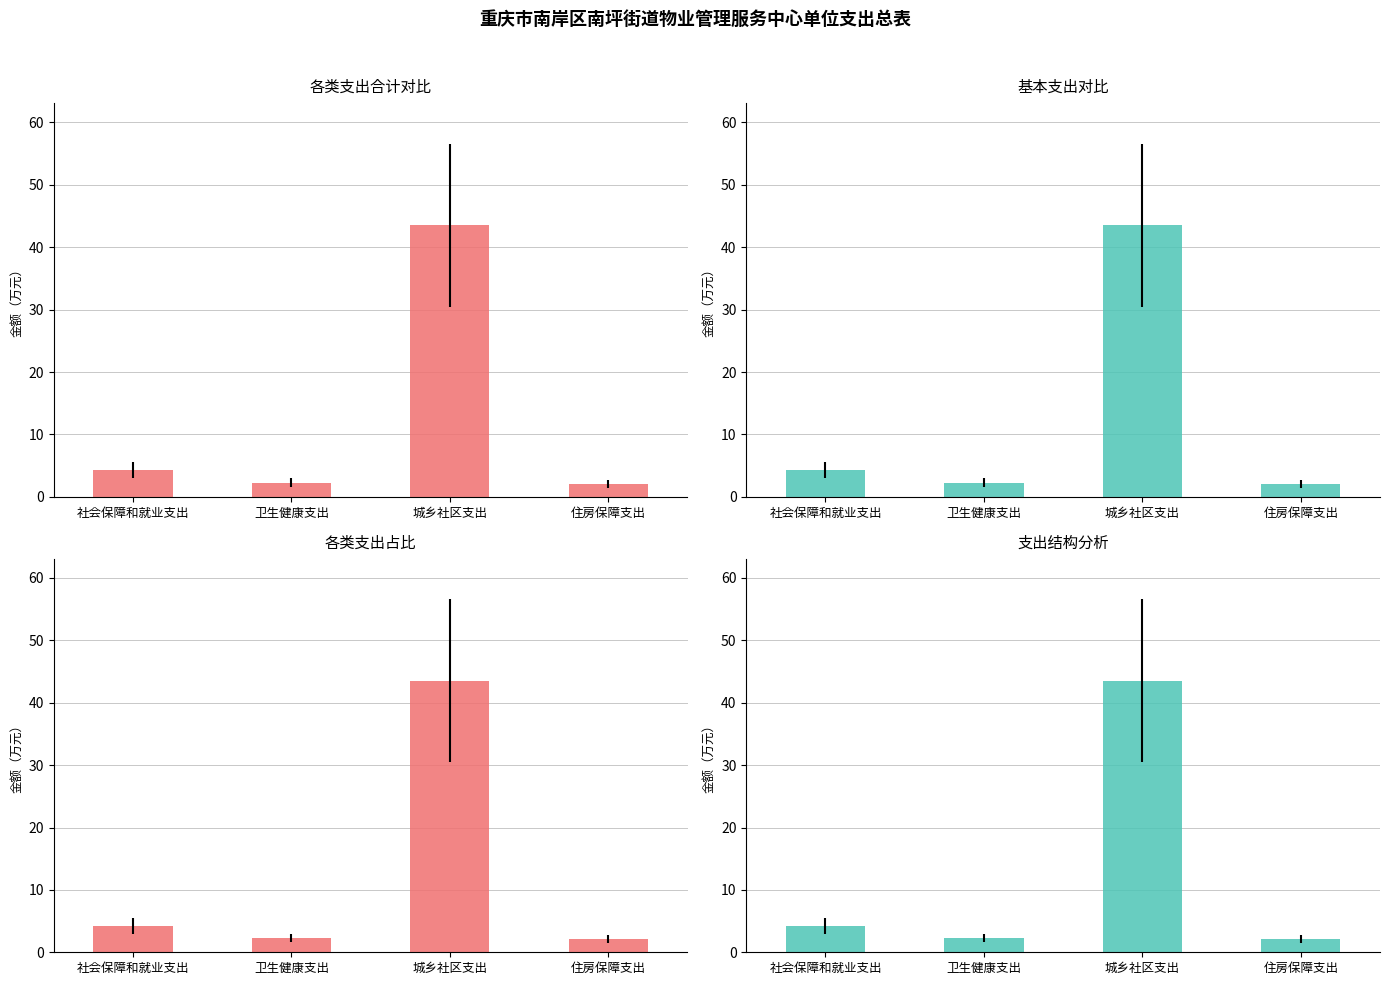

Which category has the lowest value in the 支出结构分析 series?

住房保障支出